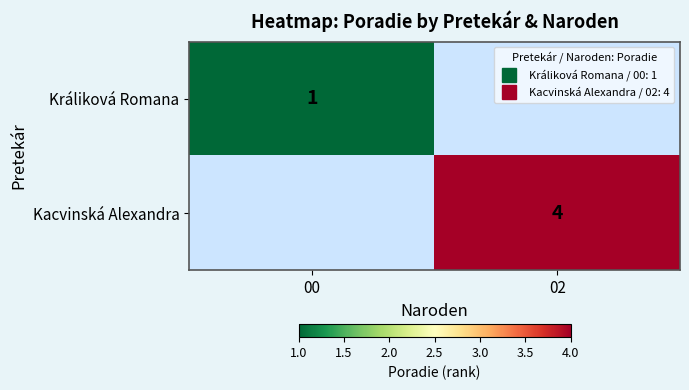

At which label does Králiková Romana reach its peak?

00